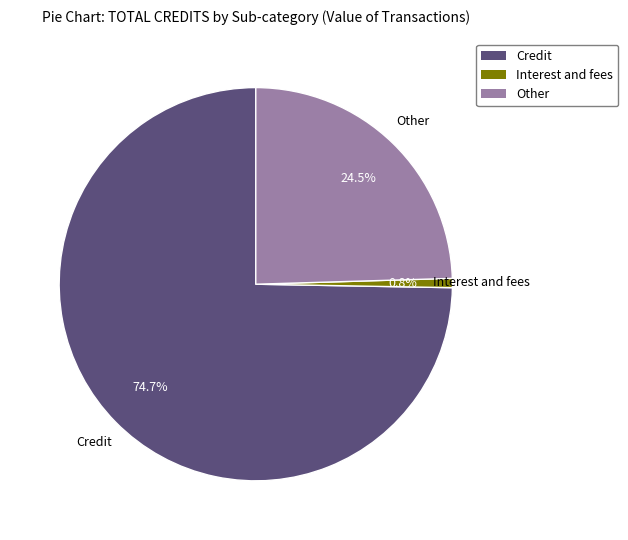

Is the sum of Interest and fees and Other greater than half?

No